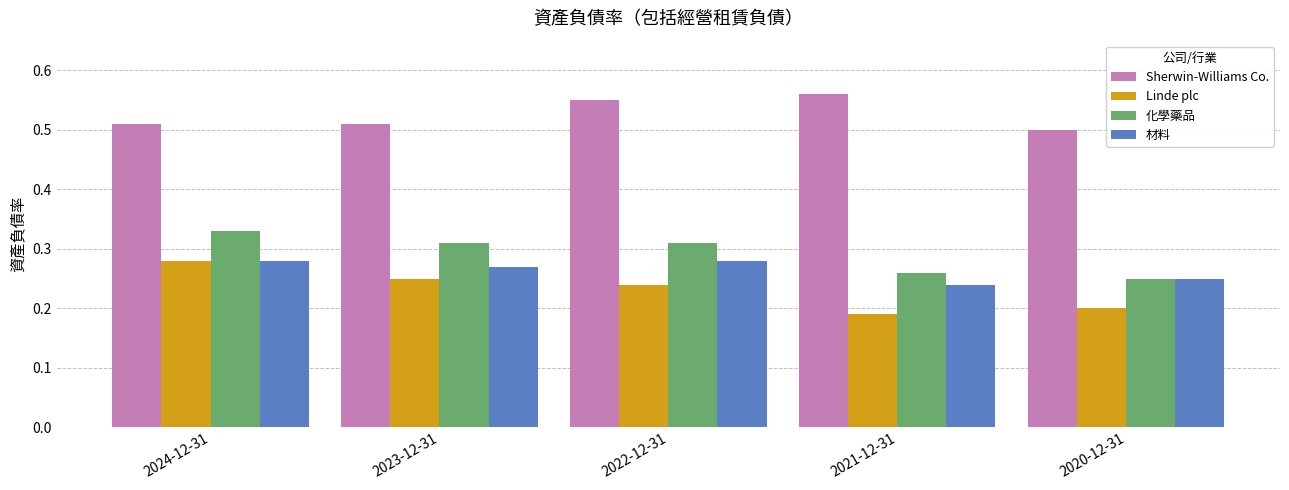

True or false: 材料 has a value of 0.2 at 2021-12-31.

True